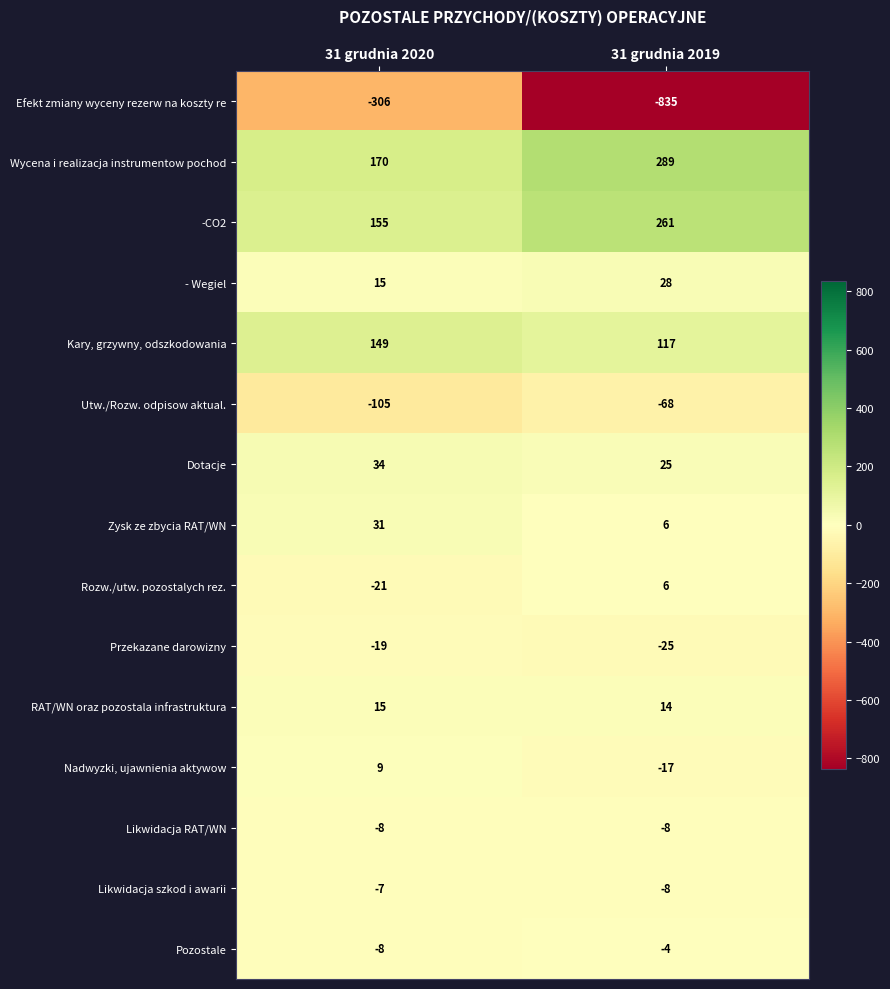

True or false: - Wegiel has a value of 44 at 31 grudnia 2019.

False